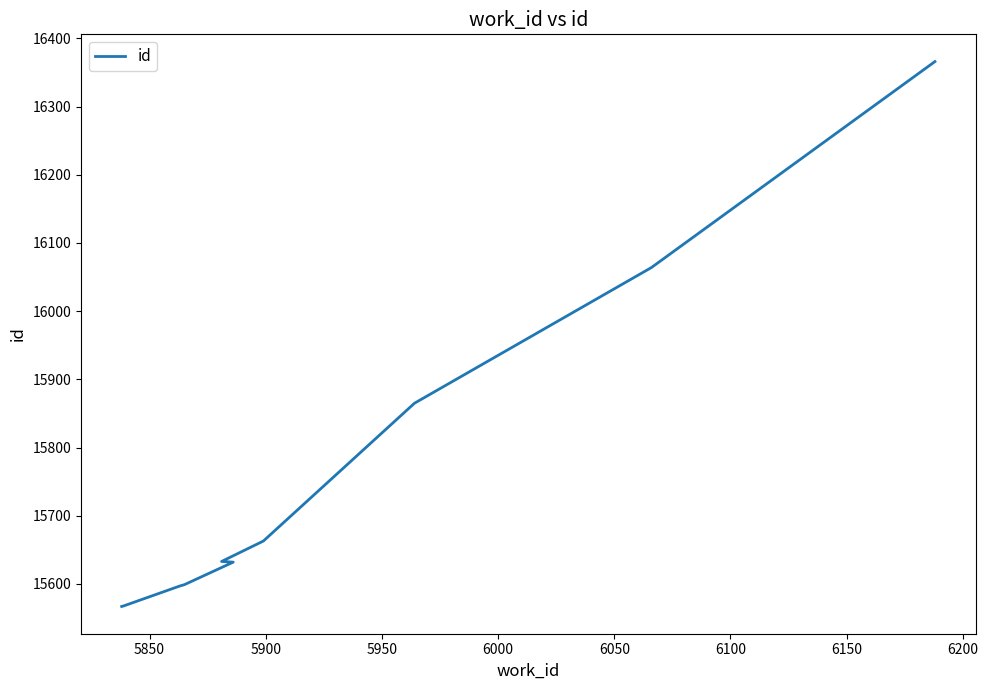

Between 6000 and 6200, which is larger?

6200